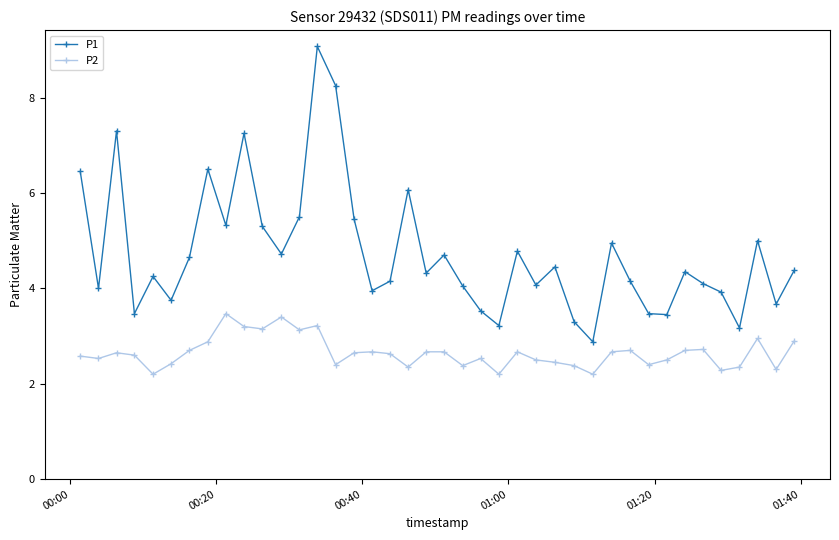

How many lines are shown in the chart?

2